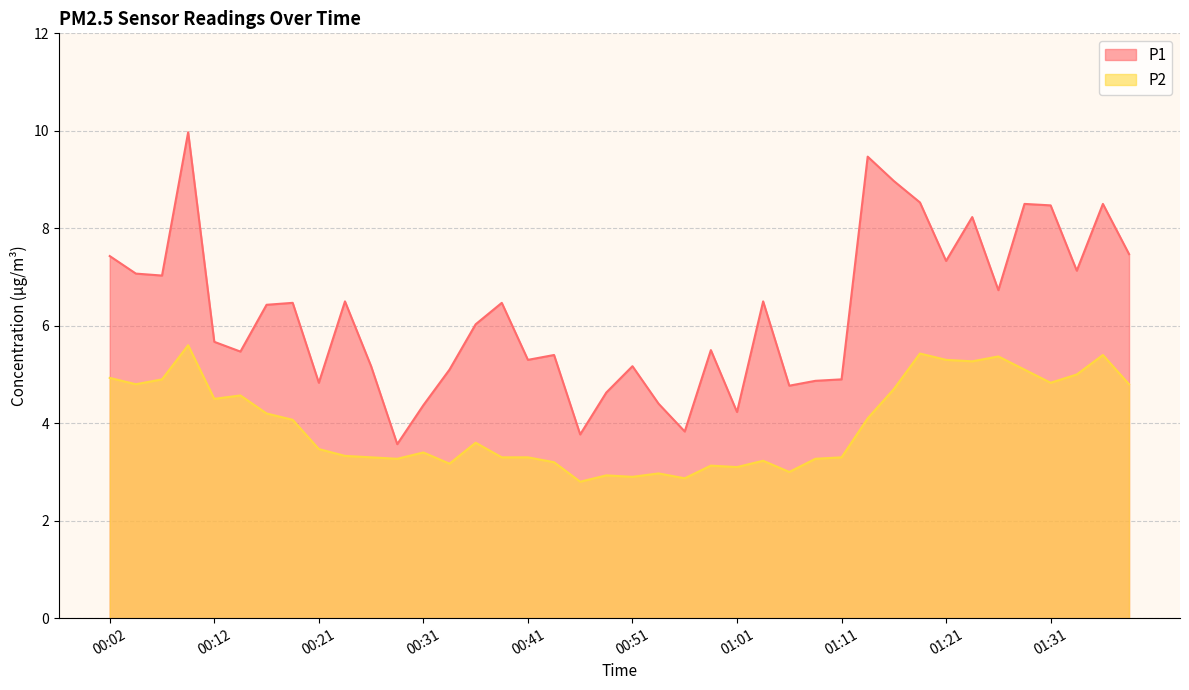

True or false: P1 has more than 2 interior local peaks.

True